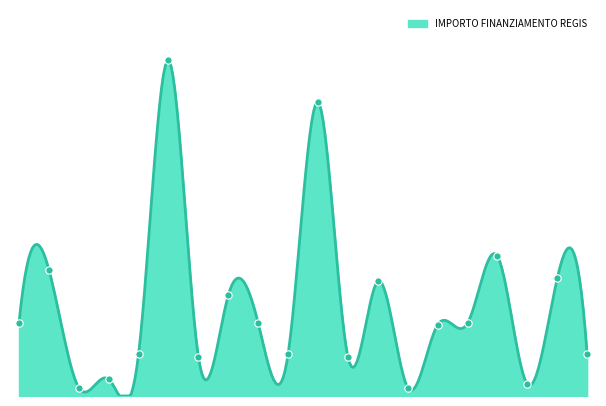

What is the change in value from SAN SIRO to CAZZAGO BRABBIA?

+13354